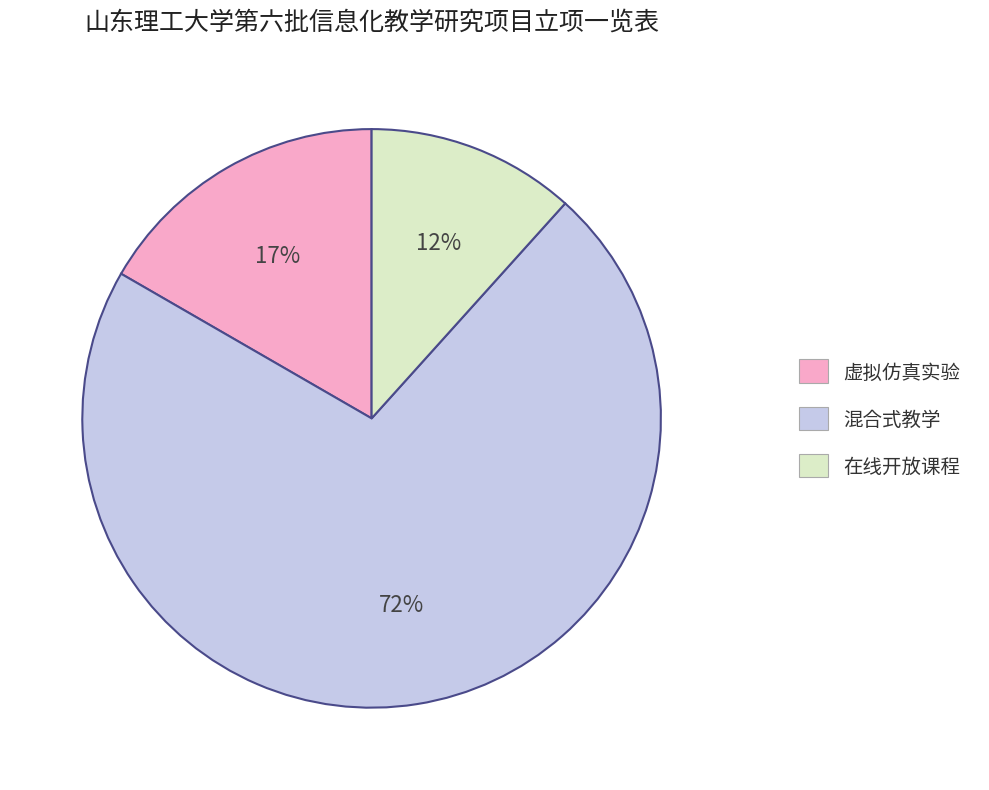

What is the largest slice in the pie chart?

混合式教学